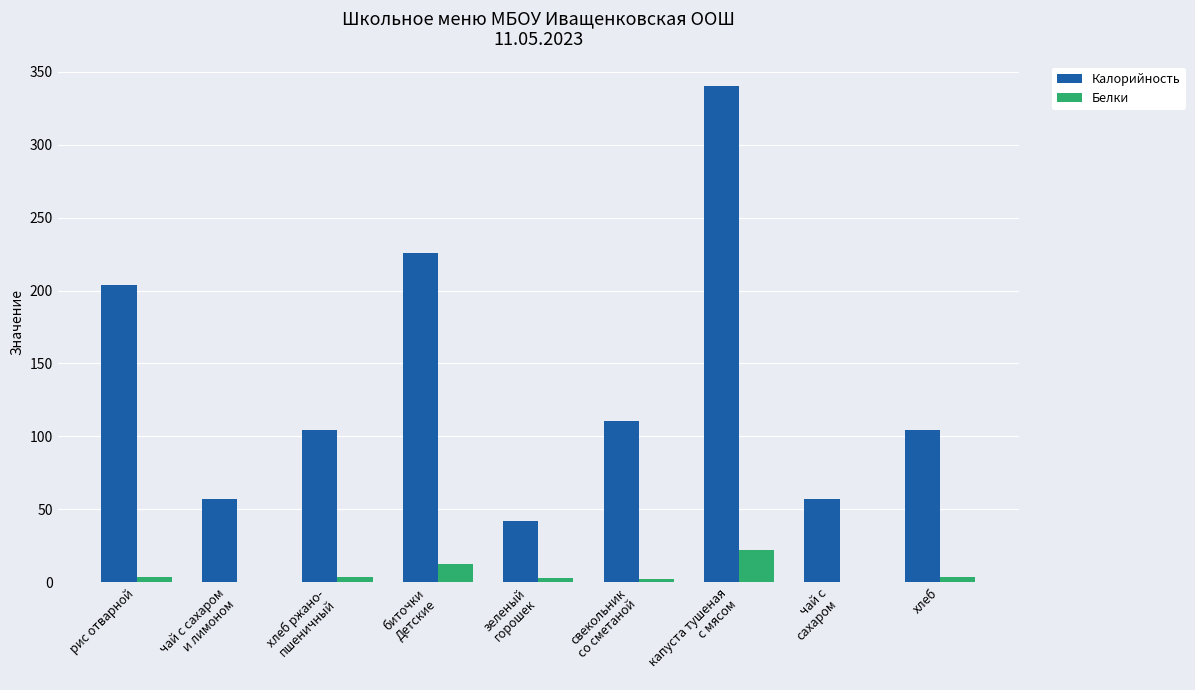

Is it true that Калорийность equals 104.4 at хлеб?

True